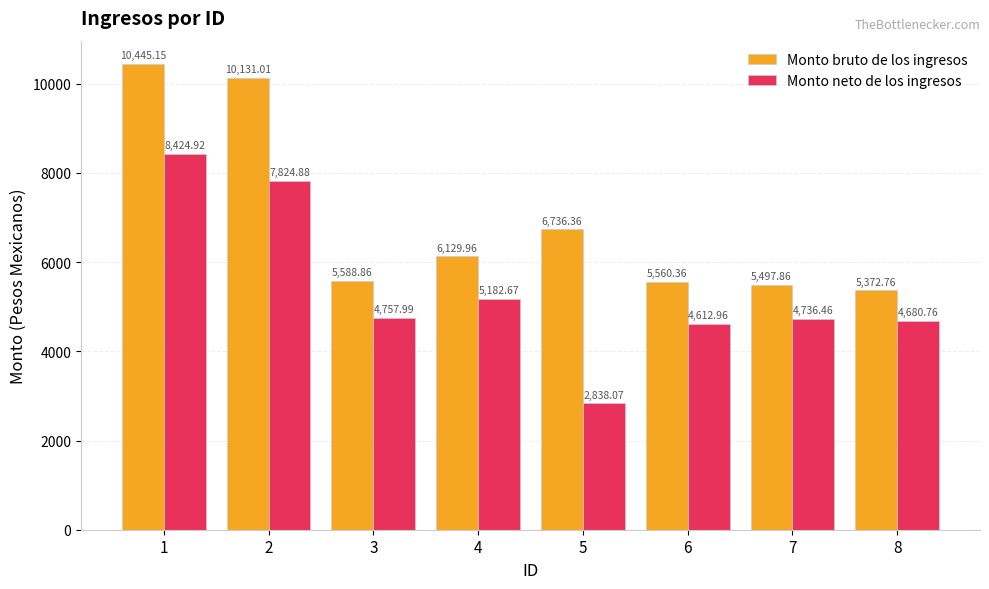

Is the value of Monto bruto de los ingresos at 6 greater than the value of Monto neto de los ingresos at 2?

No